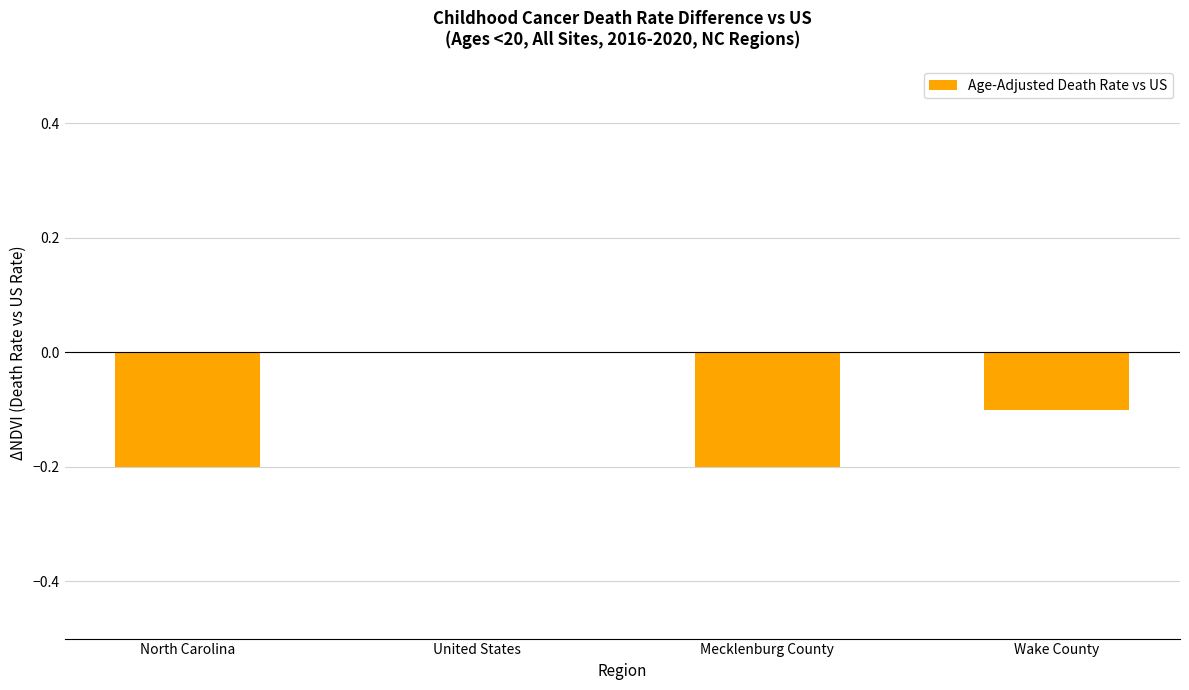

Between Wake County and United States, which is larger?

United States